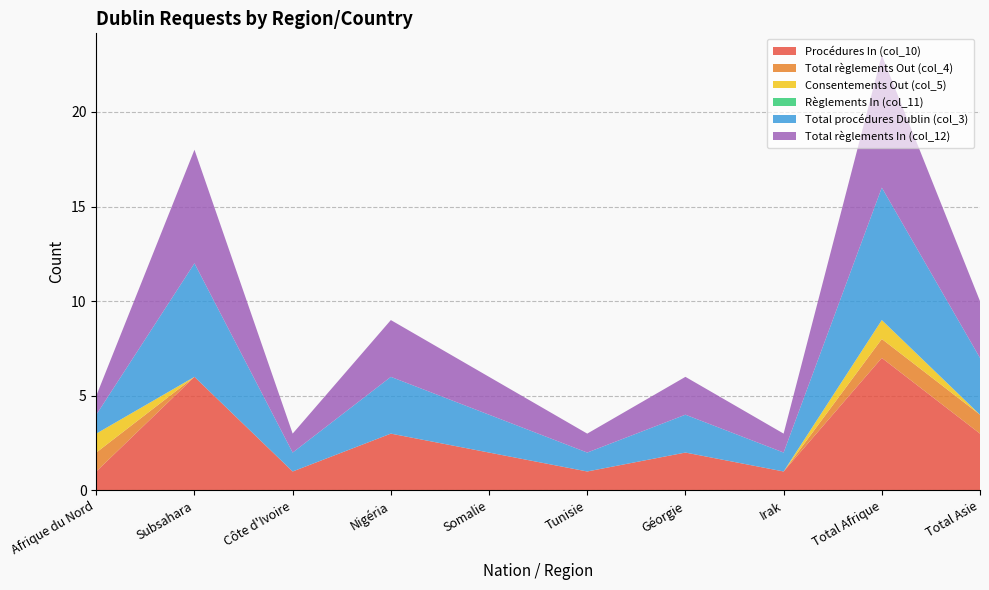

Reading left to right, list all the values displayed in this chart.

Procédures In (col_10): Afrique du Nord=1	Subsahara=6	Côte d'Ivoire=1	Nigéria=3	Somalie=2	Tunisie=1	Géorgie=2	Irak=1	Total Afrique=7	Total Asie=3
Total règlements Out (col_4): Afrique du Nord=1	Subsahara=0	Côte d'Ivoire=0	Nigéria=0	Somalie=0	Tunisie=0	Géorgie=0	Irak=0	Total Afrique=1	Total Asie=1
Consentements Out (col_5): Afrique du Nord=1	Subsahara=0	Côte d'Ivoire=0	Nigéria=0	Somalie=0	Tunisie=0	Géorgie=0	Irak=0	Total Afrique=1	Total Asie=0
Règlements In (col_11): Afrique du Nord=0	Subsahara=0	Côte d'Ivoire=0	Nigéria=0	Somalie=0	Tunisie=0	Géorgie=0	Irak=0	Total Afrique=0	Total Asie=0
Total procédures Dublin (col_3): Afrique du Nord=1	Subsahara=6	Côte d'Ivoire=1	Nigéria=3	Somalie=2	Tunisie=1	Géorgie=2	Irak=1	Total Afrique=7	Total Asie=3
Total règlements In (col_12): Afrique du Nord=1	Subsahara=6	Côte d'Ivoire=1	Nigéria=3	Somalie=2	Tunisie=1	Géorgie=2	Irak=1	Total Afrique=7	Total Asie=3